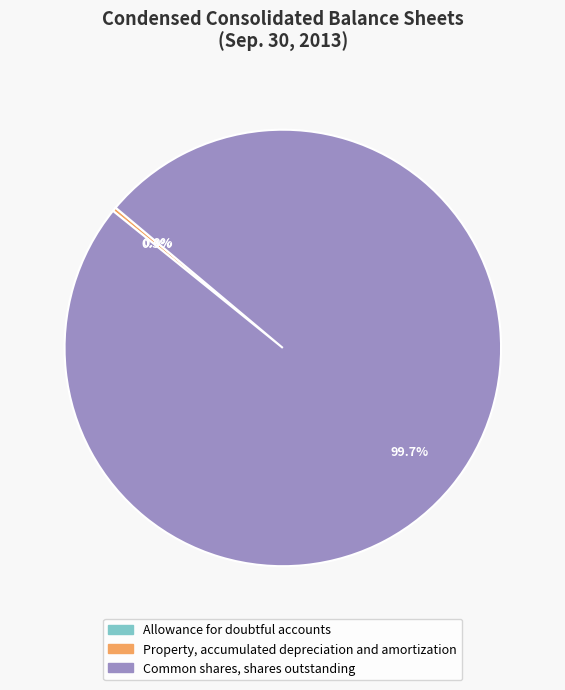

Is it true that Property, accumulated depreciation and amortization is 0% of the pie?

True